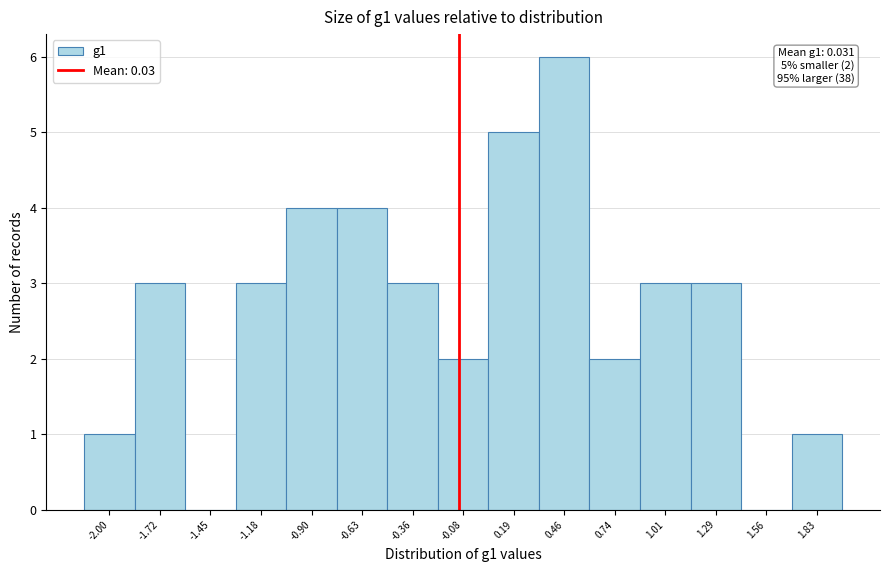

Reading left to right, what are all the values shown in this chart?

-2.00=1	-1.72=3	-1.45=0	-1.18=3	-0.90=4	-0.63=4	-0.36=3	-0.08=2	0.19=5	0.46=6	0.74=2	1.01=3	1.29=3	1.56=0	1.83=1